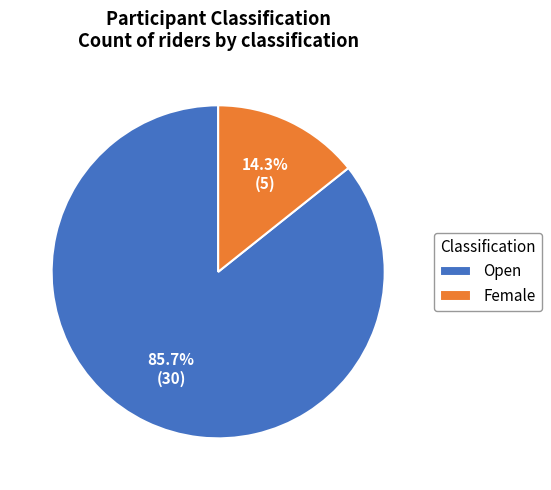

What is the smallest slice in the pie chart?

Female